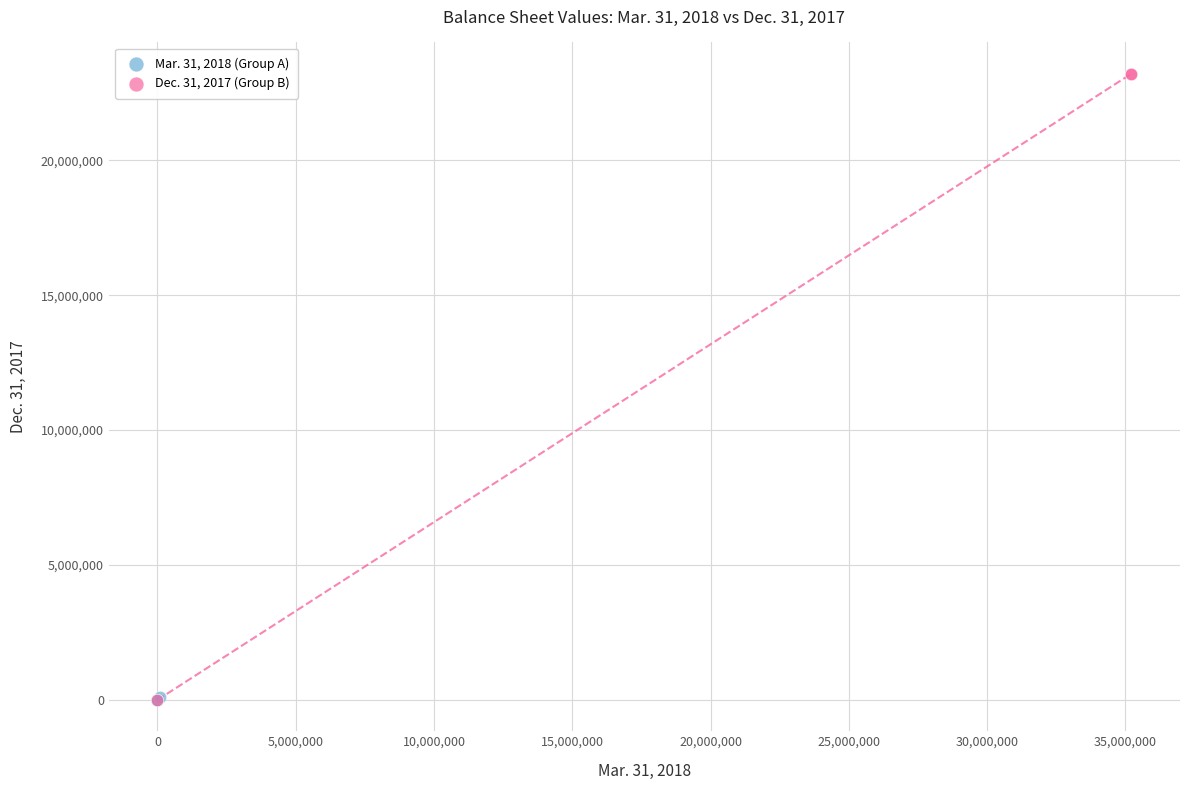

Which series has the widest spread of Y values?

Dec. 31, 2017 (Group B)